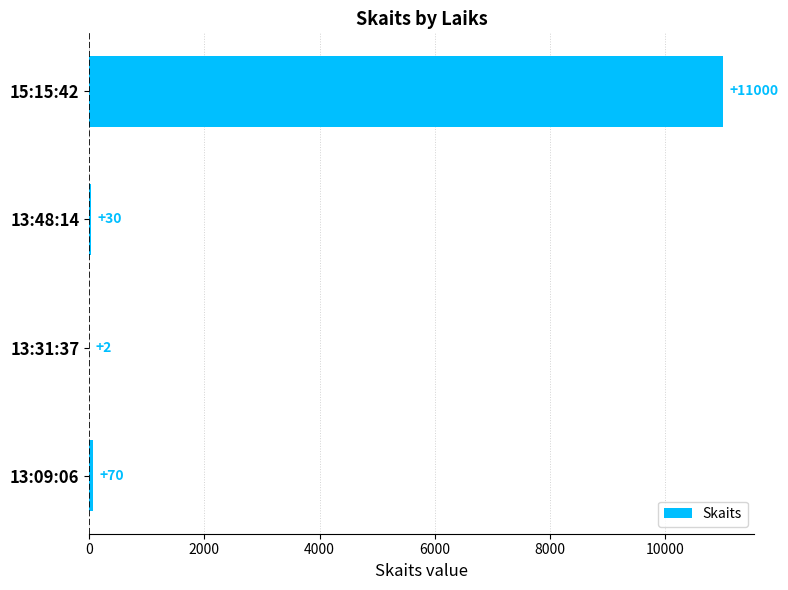

Where is the data nearest to the value 5501?

13:09:06